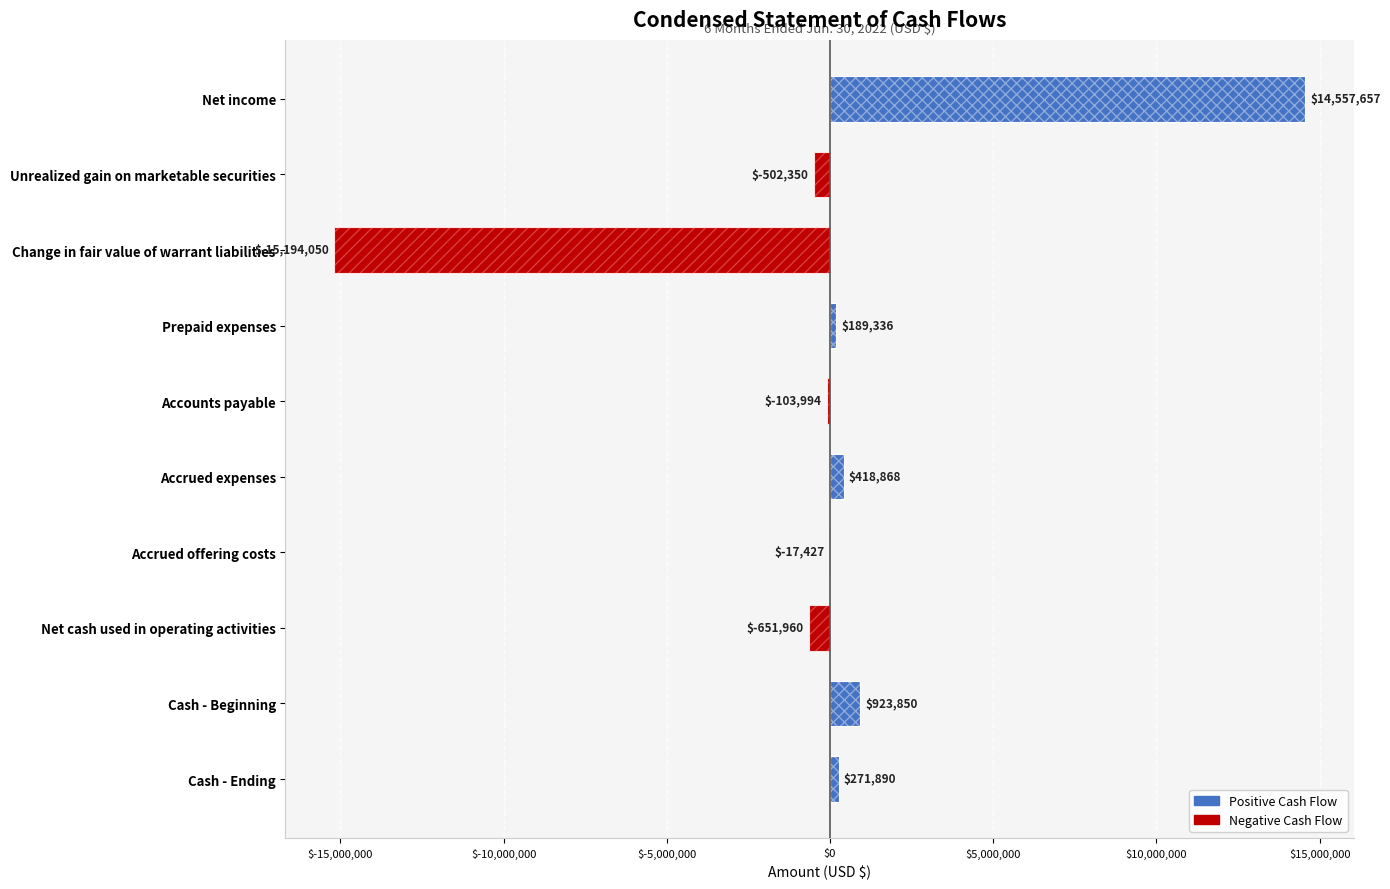

How many data points are above 189336?

4